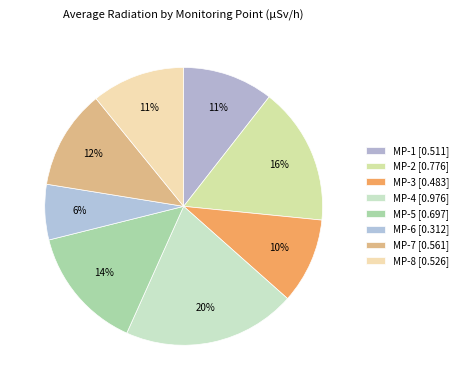

To the nearest percent, what is the combined percentage of MP-4 and MP-1?

31%